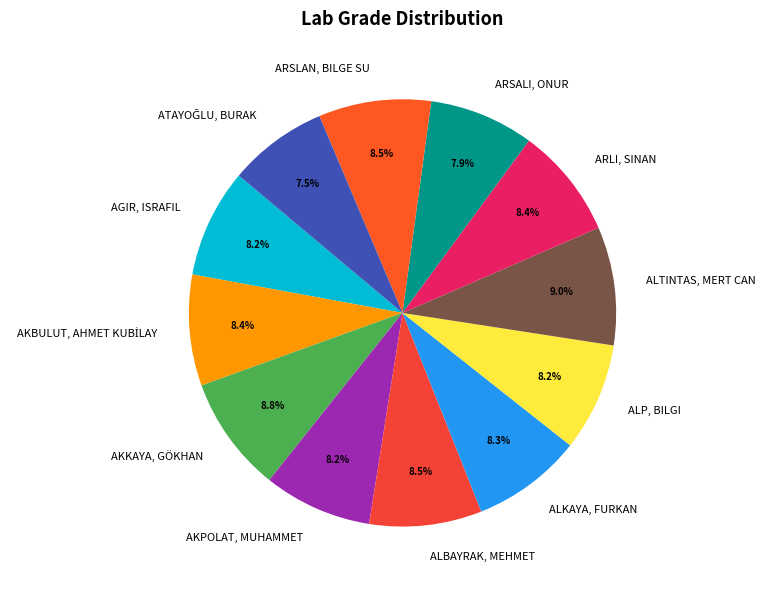

Is there a majority slice in this chart?

No